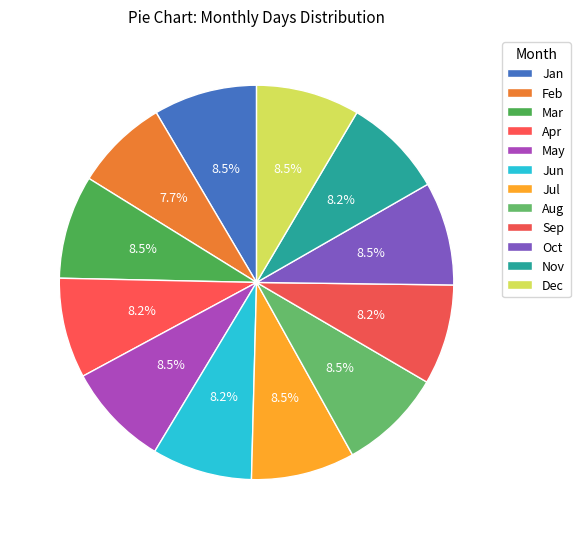

How many slices are in this pie chart?

12